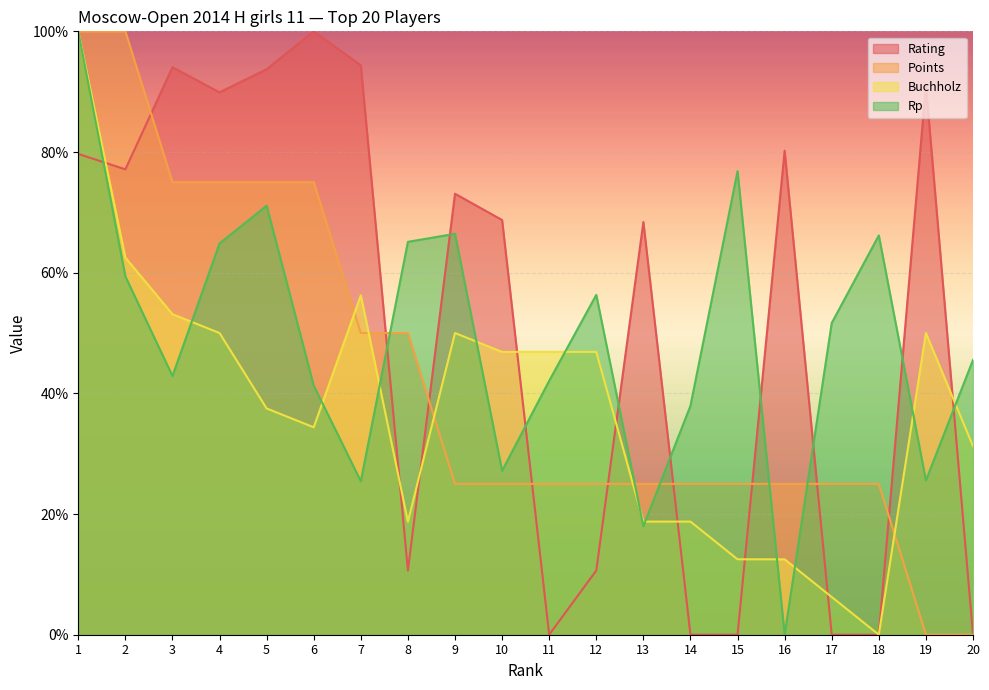

Reading left to right, transcribe all the data shown in this chart.

Rating: 79.7	77.1	94.0	89.9	93.7	100.0	94.4	10.6	73.1	68.7	0.0	10.6	68.4	0.0	0.0	80.2	0.0	0.0	91.1	0.0
Points: 100.0	100.0	75.0	75.0	75.0	75.0	50.0	50.0	25.0	25.0	25.0	25.0	25.0	25.0	25.0	25.0	25.0	25.0	0.0	0.0
Buchholz: 100.0	62.5	53.1	50.0	37.5	34.4	56.2	18.8	50.0	46.9	46.9	46.9	18.8	18.8	12.5	12.5	6.2	0.0	50.0	31.2
Rp: 100.0	59.4	42.9	64.8	71.1	41.3	25.4	65.1	66.4	27.2	42.1	56.3	18.0	37.9	76.8	0.0	51.7	66.2	25.6	45.5